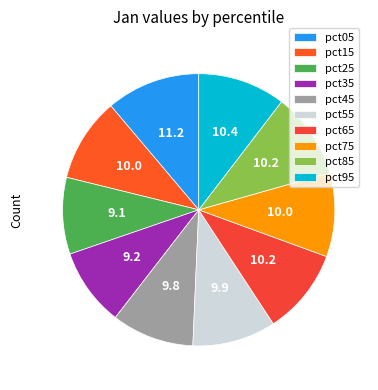

What percentage is the pct05 slice, to the nearest percent?

11%